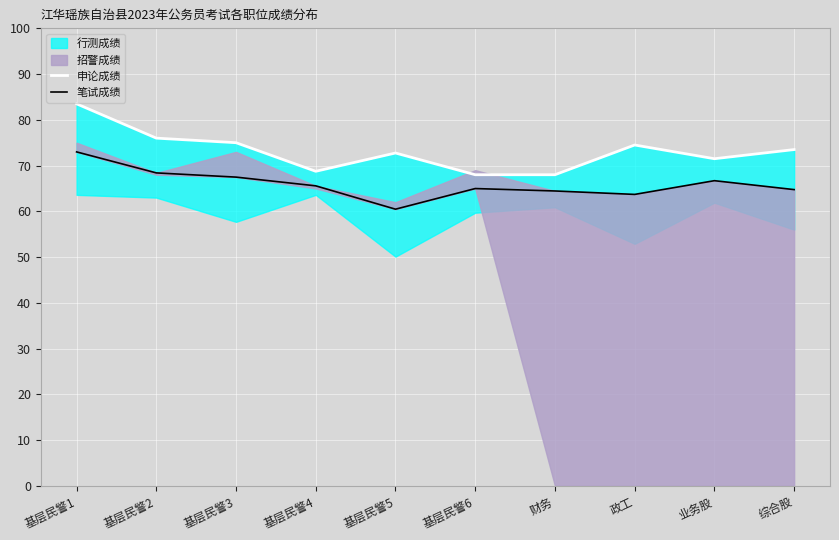

How many values in the 申论成绩 series are below 73?

5